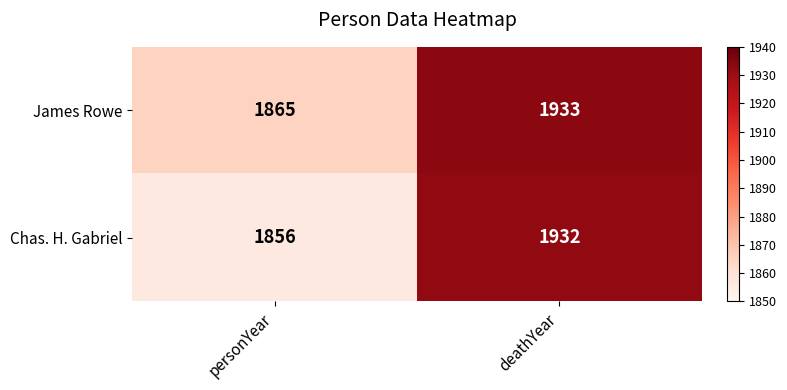

What is the sum of the Chas. H. Gabriel values at personYear and deathYear?

3788